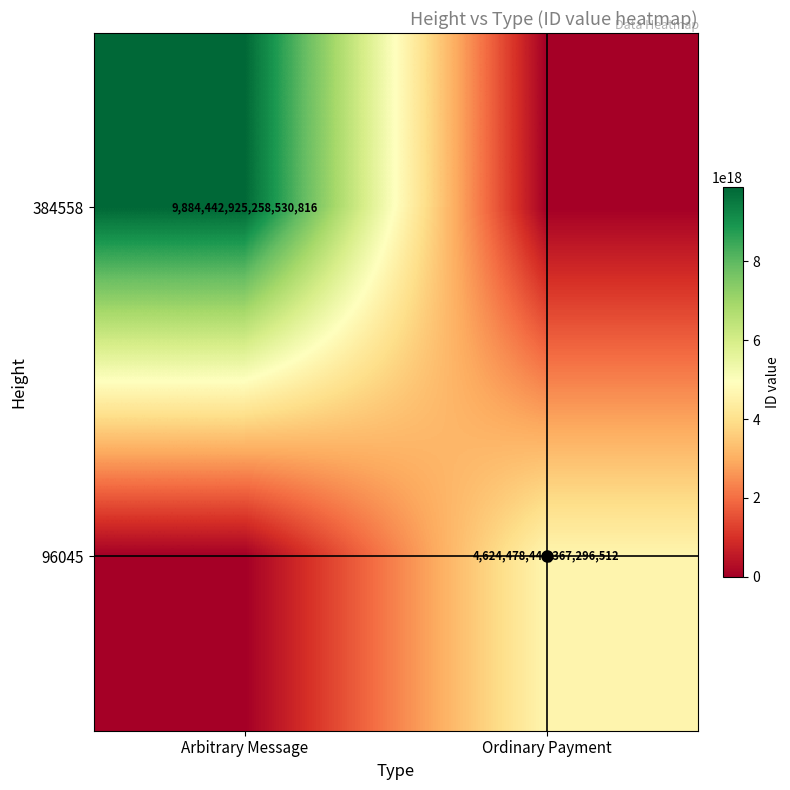

What is the sum of all 384558 values?

9884442925258530816